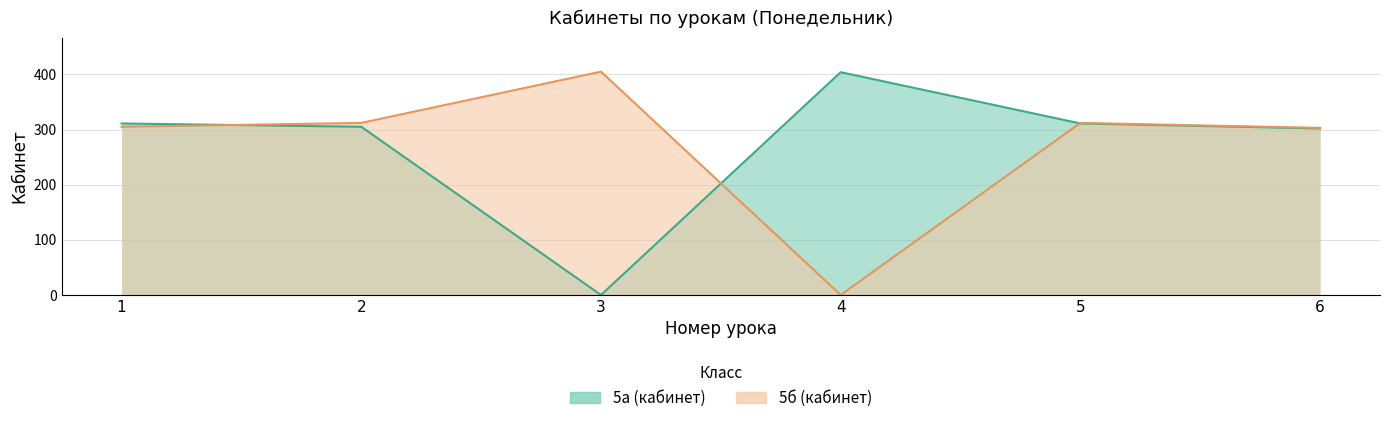

Which series changed the most between 2 and 3?

5a_cab